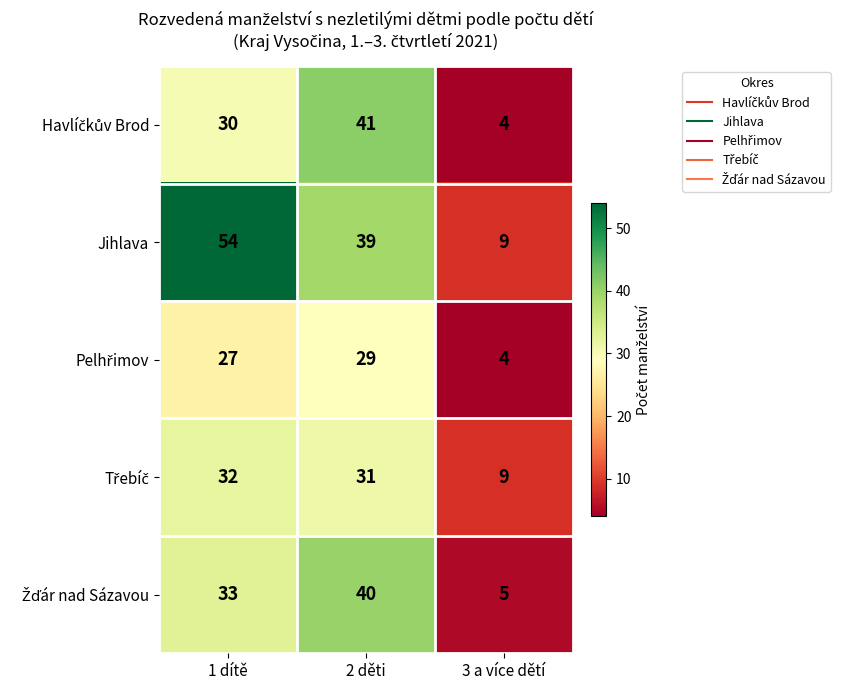

How many series are shown in this chart?

5